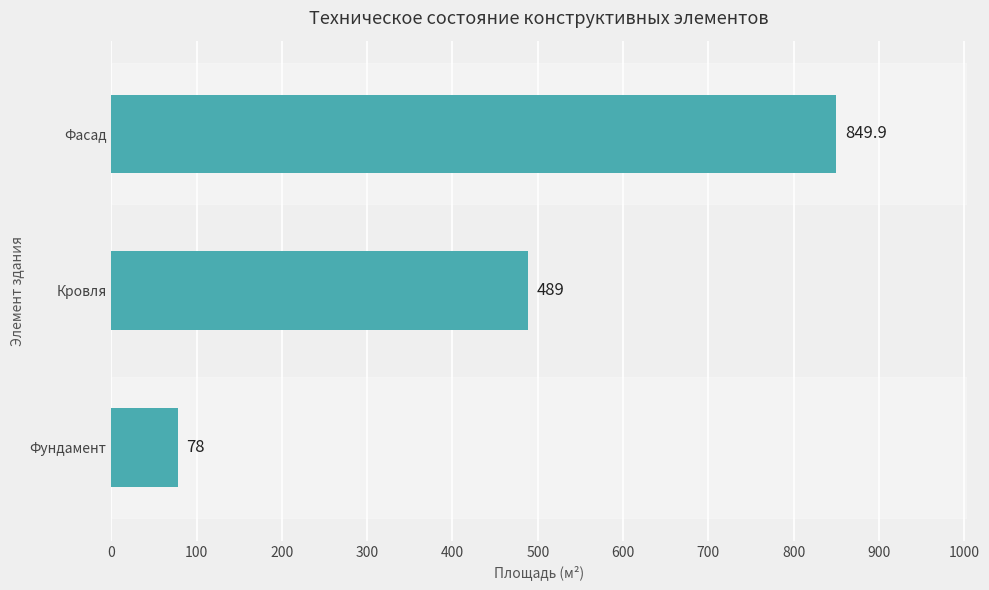

List the labels in order of value, largest first.

Фасад, Кровля, Фундамент